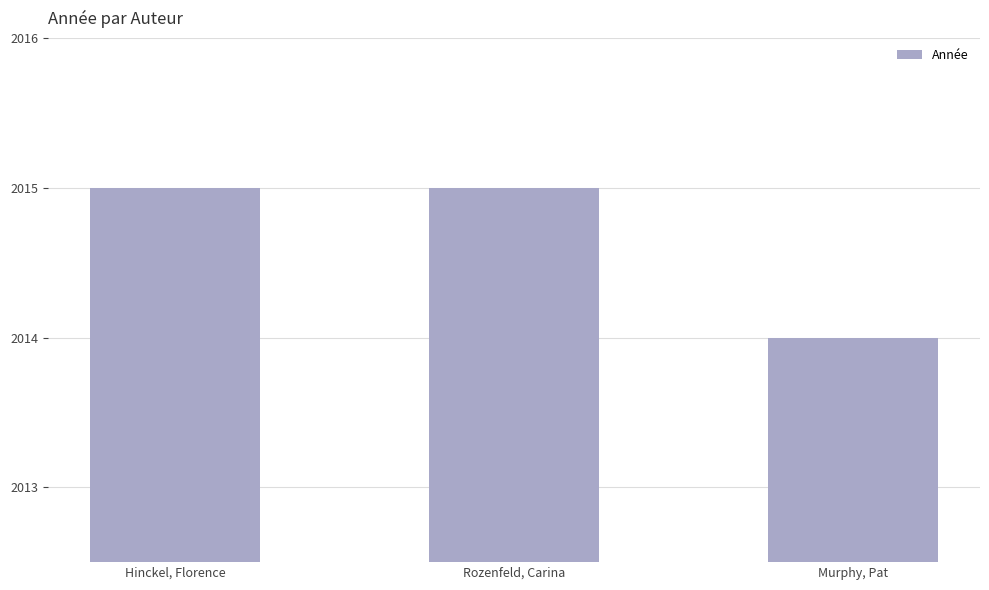

The value at Murphy, Pat is 551. True or false?

False